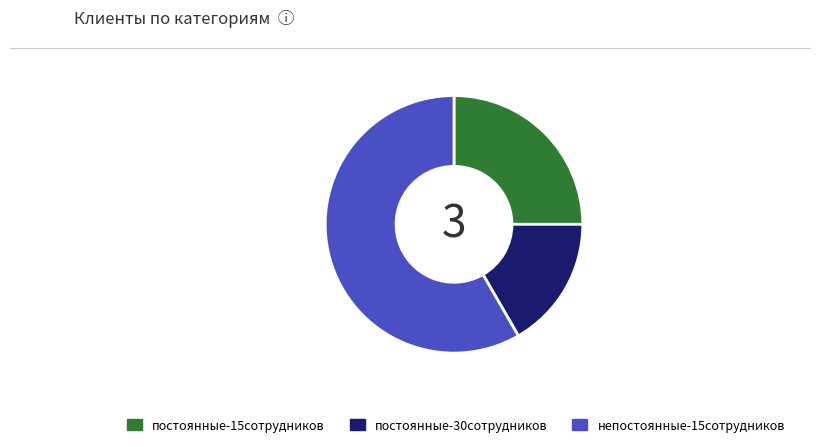

Which slice is the smallest?

постоянные-30сотрудников